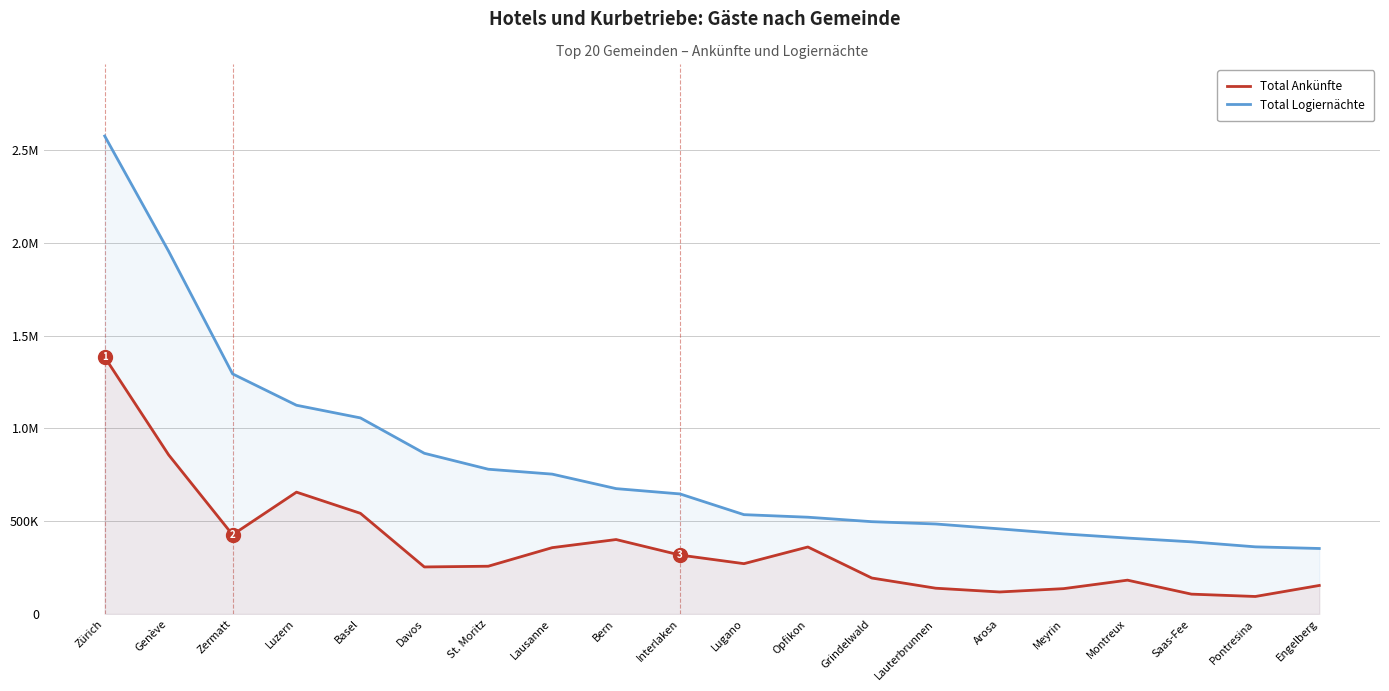

Reading left to right, what are all the values shown in this chart?

Total Ankünfte: 1383452	857200	426859	656414	542358	253491	257379	357405	401116	317541	271144	361051	193845	138952	118661	136620	182308	107009	94382	153741
Total Logiernächte: 2574685	1953940	1293558	1124463	1056307	865715	779870	753476	675386	646780	535183	521380	497344	484948	458577	431552	409092	388744	361767	352897